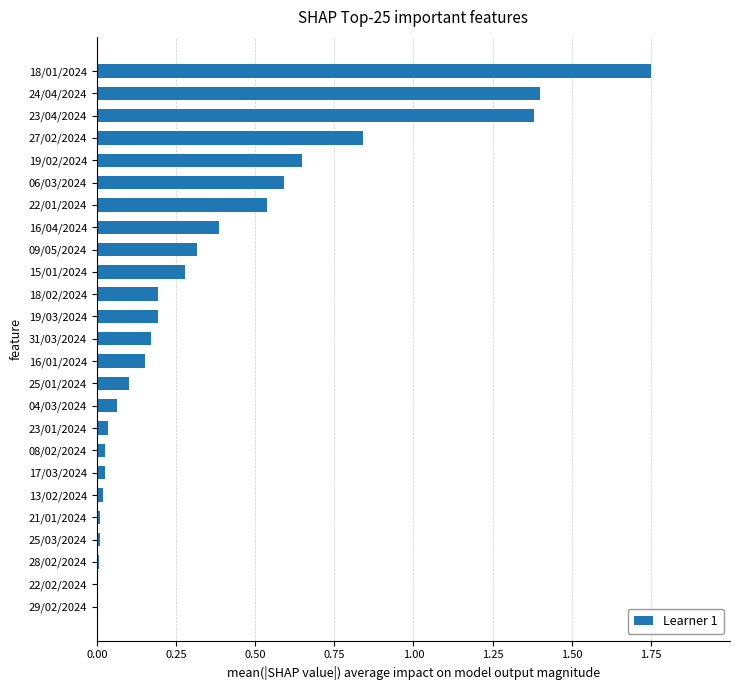

What is the change in value from 25/01/2024 to 22/01/2024?

+0.4